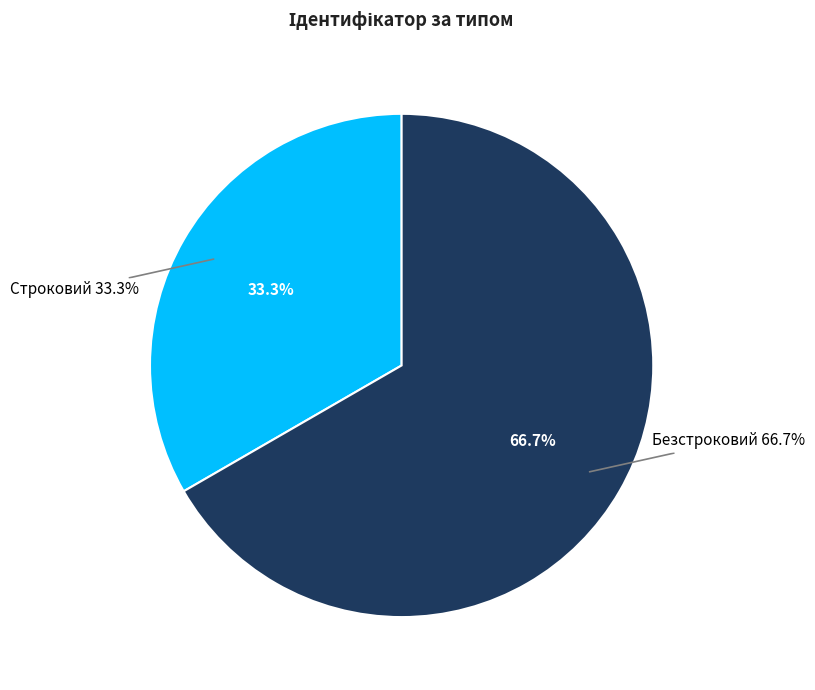

How much of the chart is everything except Безстроковий?

33.3%